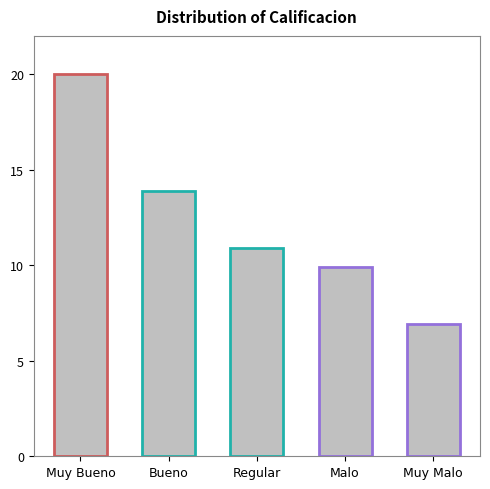

How many data points are less than 10?

2